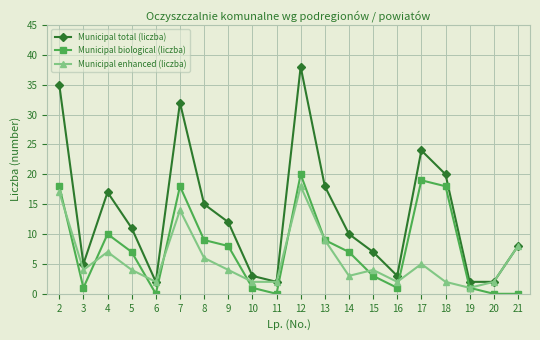

In Municipal enhanced (liczba), how many points are higher than both neighbors (excluding endpoints)?

5